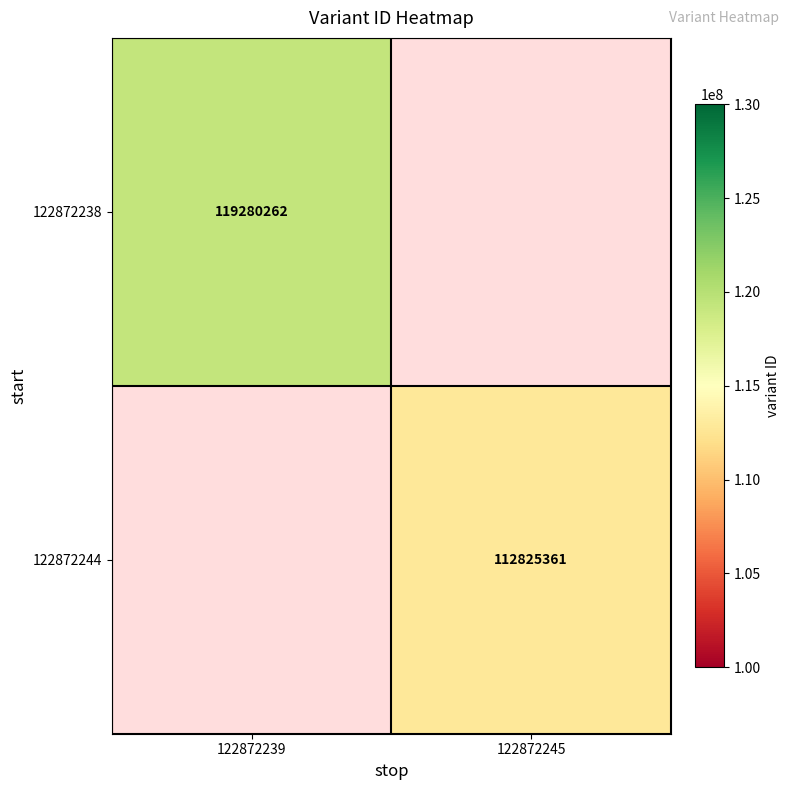

The 122872244 series shows 112825361 at 122872245. True or false?

True